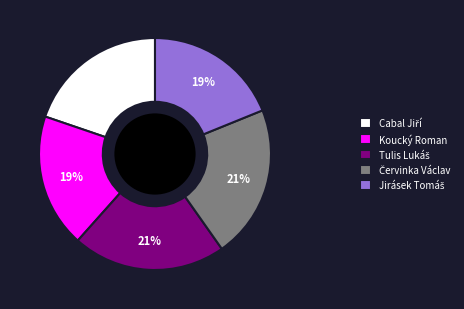

Does any single category account for the majority?

No